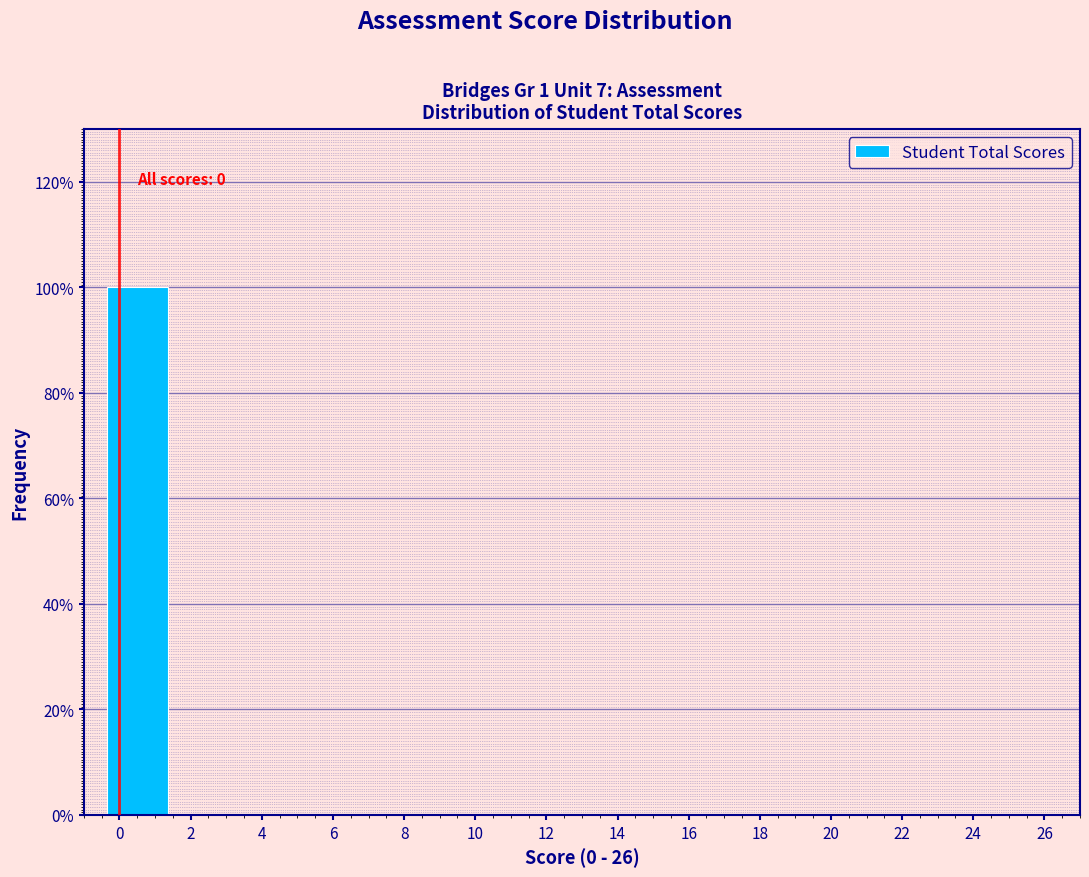

Over which range of the x-axis is the bar tallest?

-0.5 to 1.5